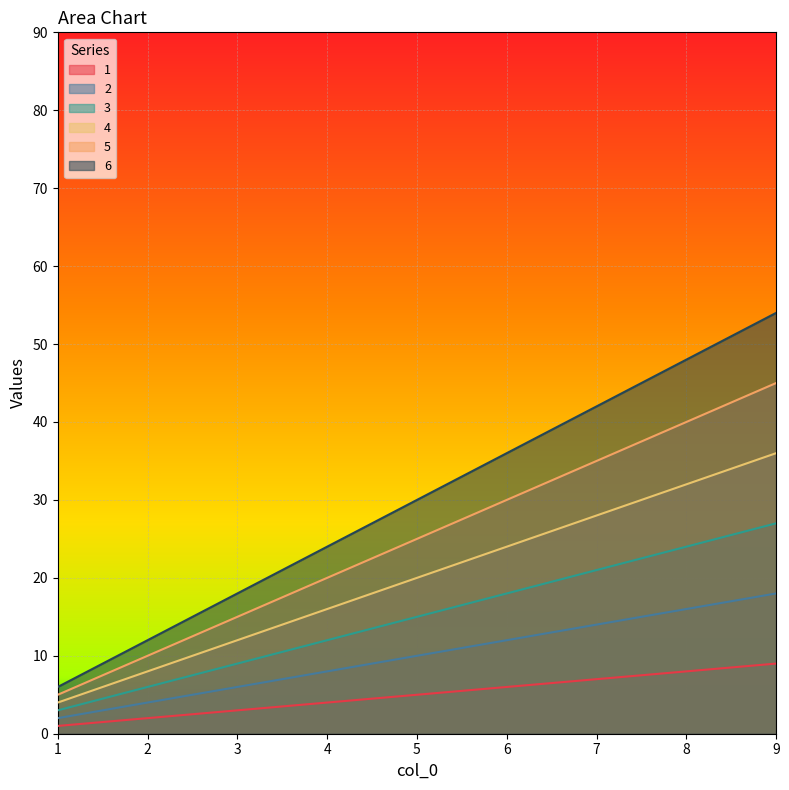

Which series changed the most between 7 and 9?

6